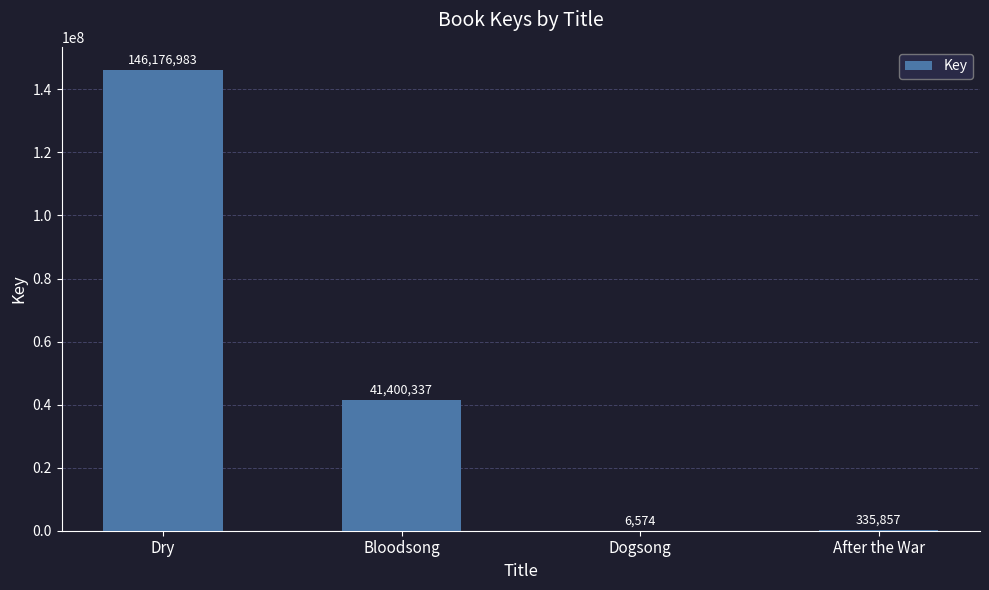

Approximately how many times larger is the value at Bloodsong compared to Dogsong?

6297.6